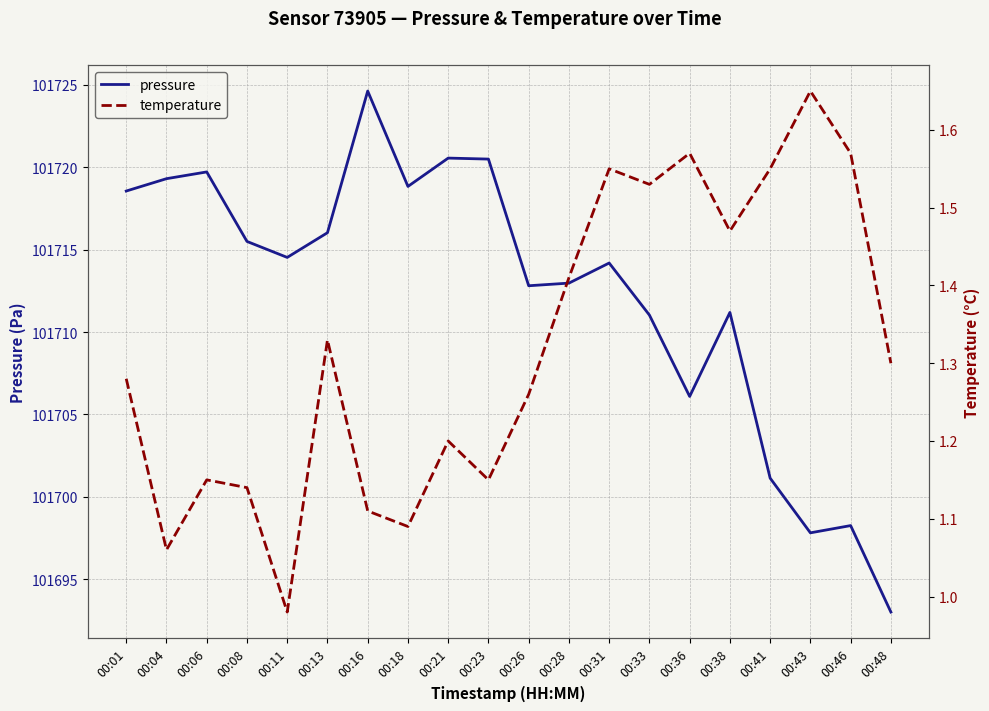

At which category does the chart reach its minimum across all series?

00:11